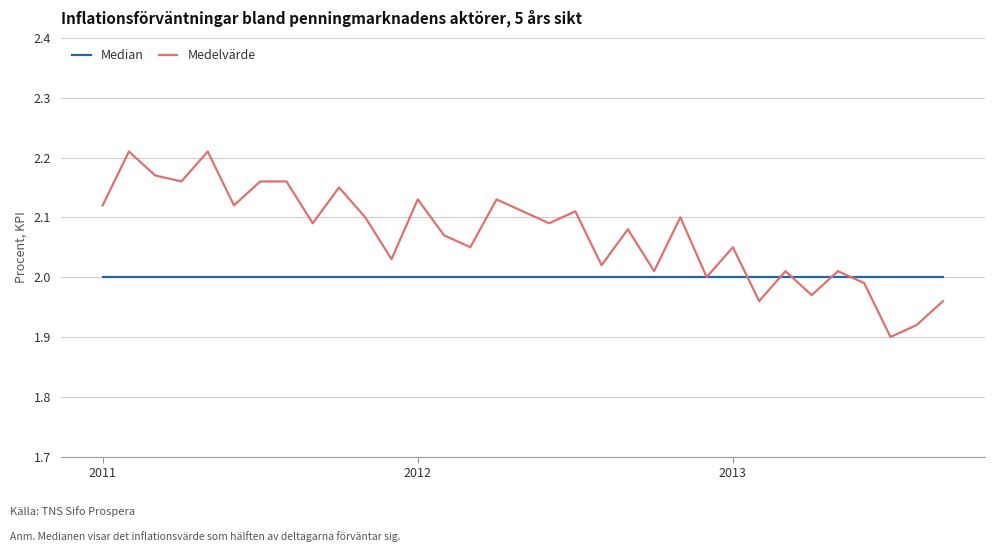

How many lines are shown in the chart?

2